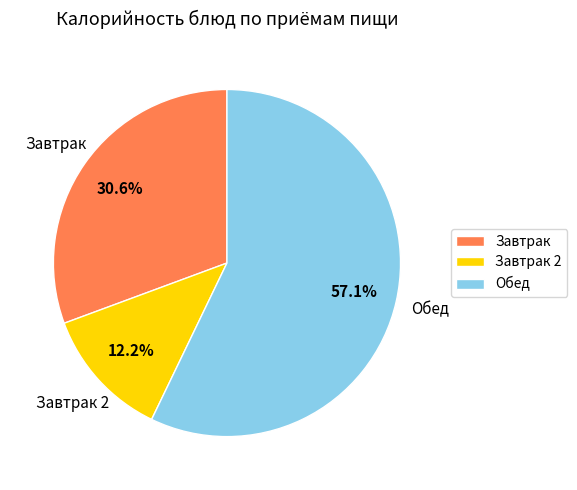

Rank the categories by value from highest to lowest.

Обед, Завтрак, Завтрак 2